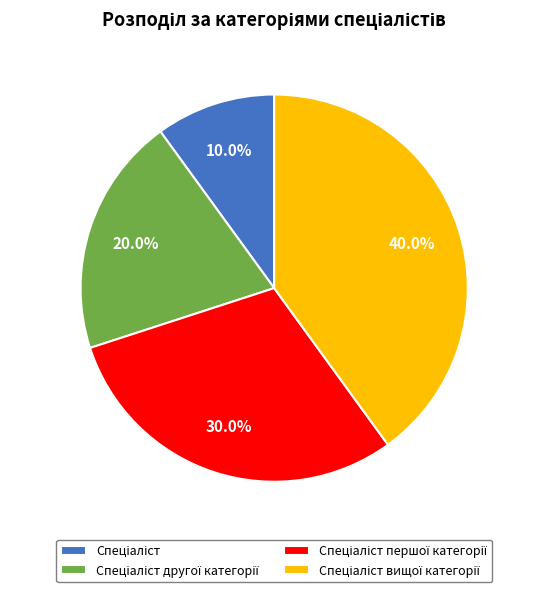

To the nearest percent, what is the difference between the largest and smallest slice percentages?

30%